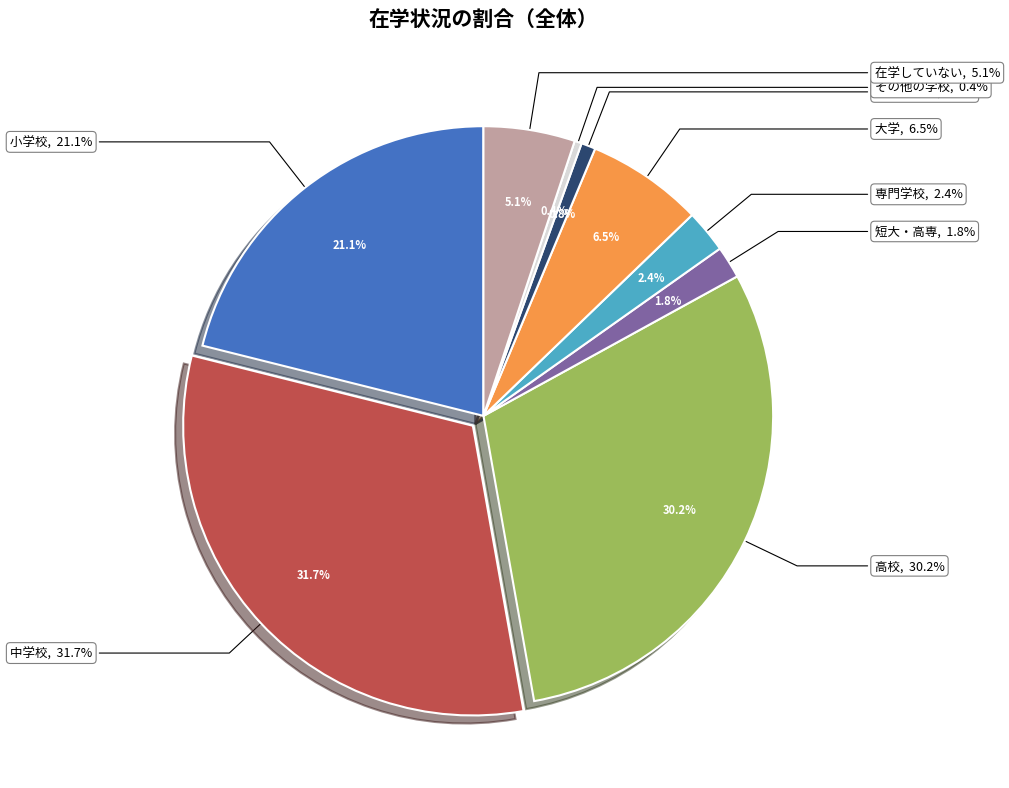

Is there any slice that represents more than half of the pie?

No